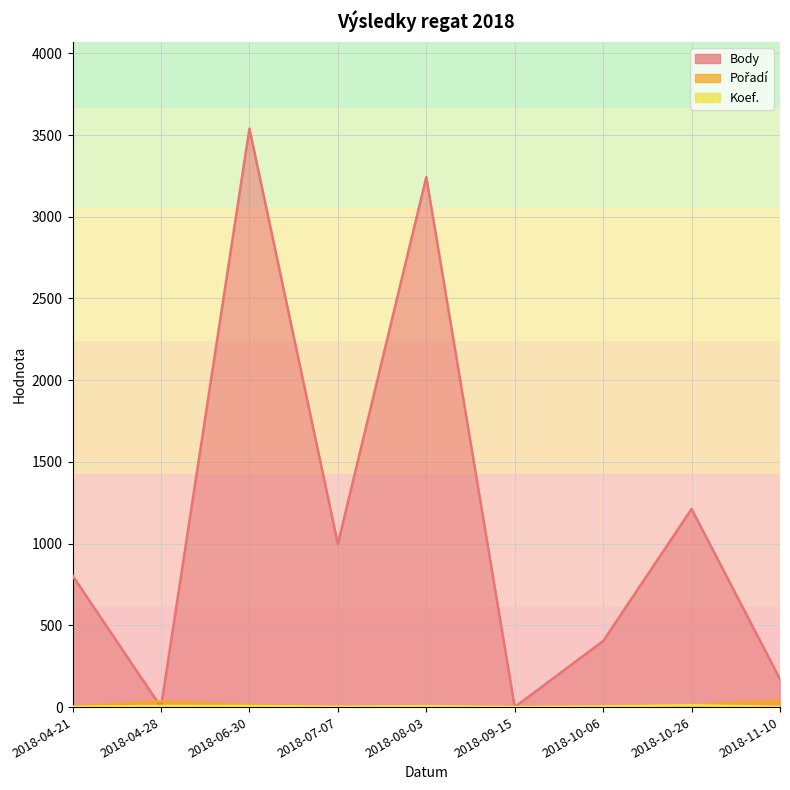

List the series in order of their peak value, lowest first.

Koef., Pořadí, Body